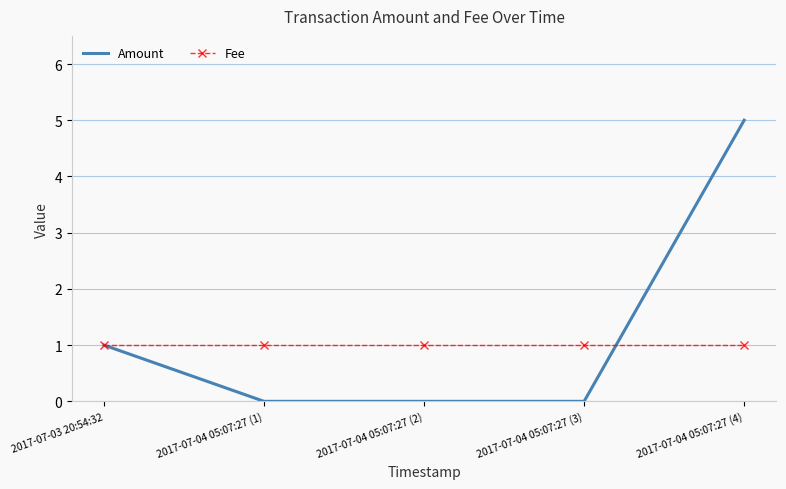

Reading left to right, what are all the values shown in this chart?

Amount: 1	0	0	0	5
Fee: 1	1	1	1	1